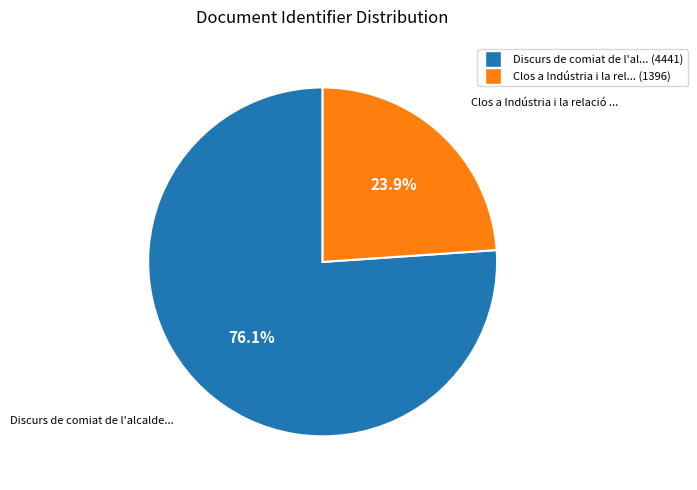

How many slices are in this pie chart?

2